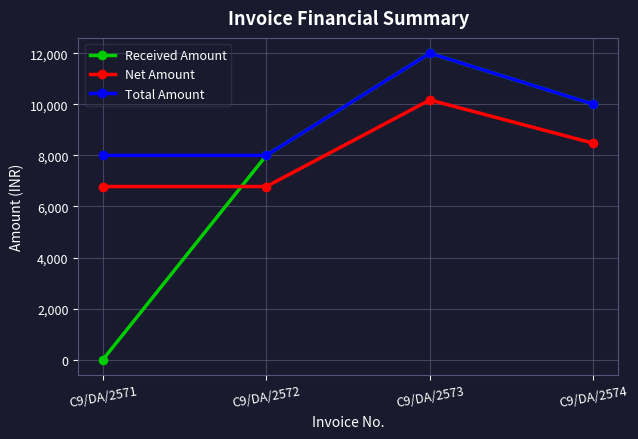

At which category is the sum across all series the highest?

C9/DA/2573